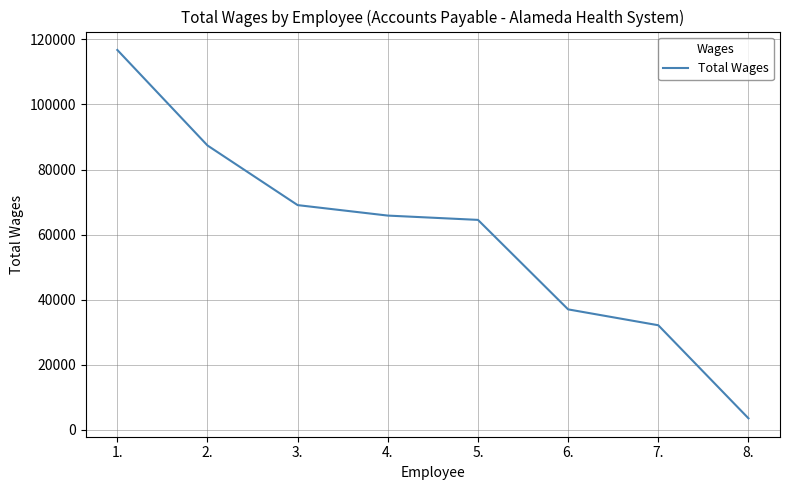

Is this an area chart (filled region under the line)?

No